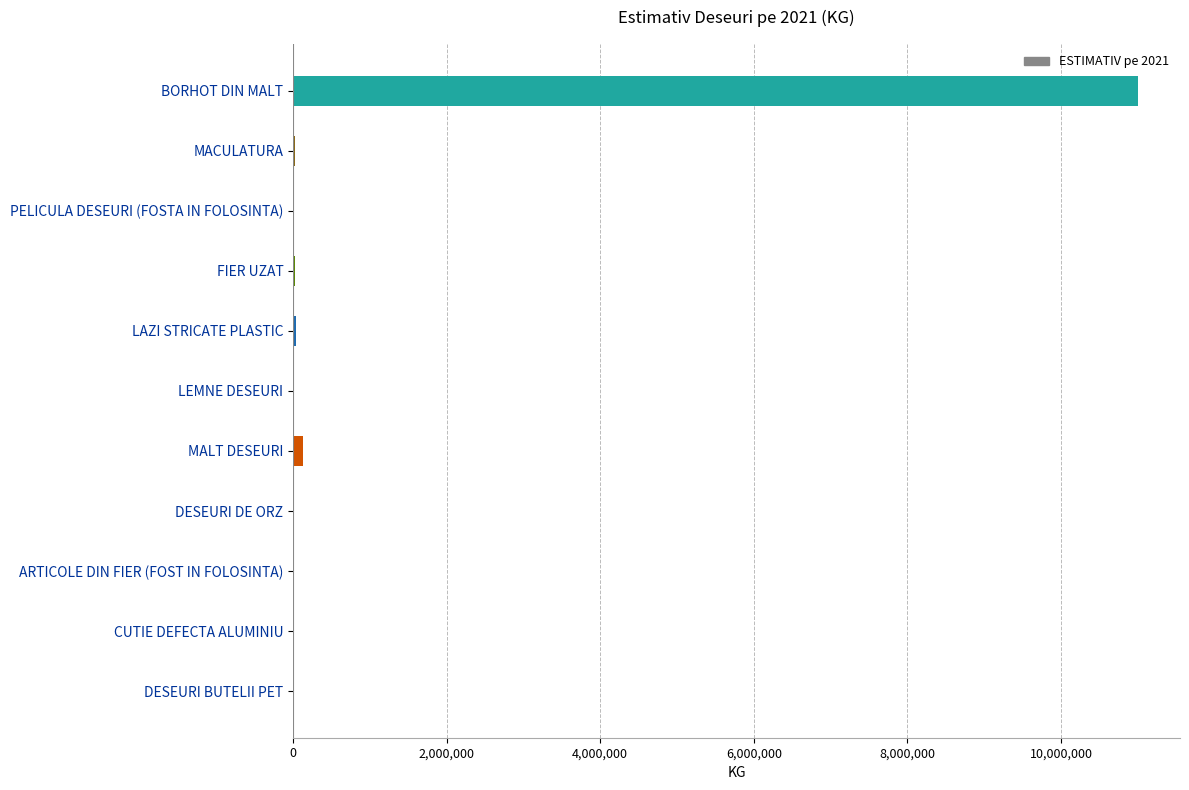

Between MALT DESEURI and BORHOT DIN MALT, which is larger?

BORHOT DIN MALT